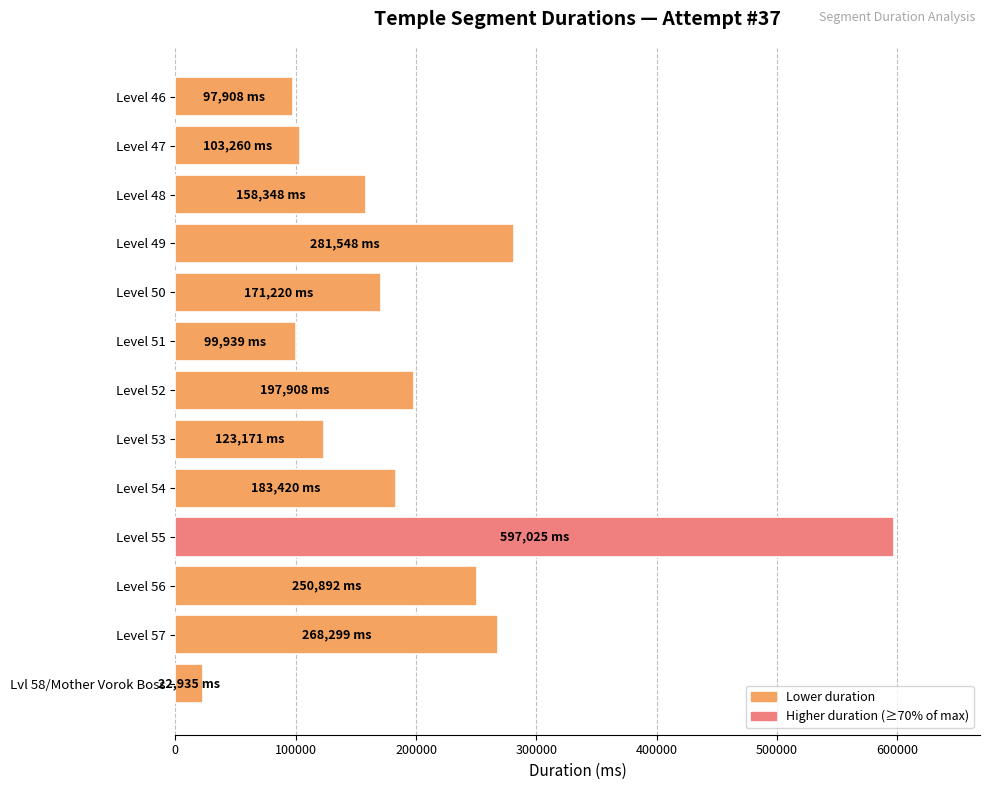

What is the average value?

196606